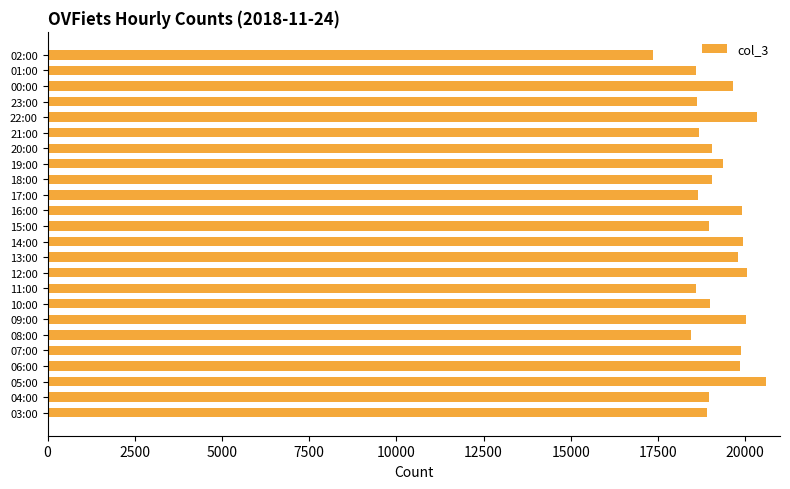

What is the difference between the maximum and minimum values?

3246